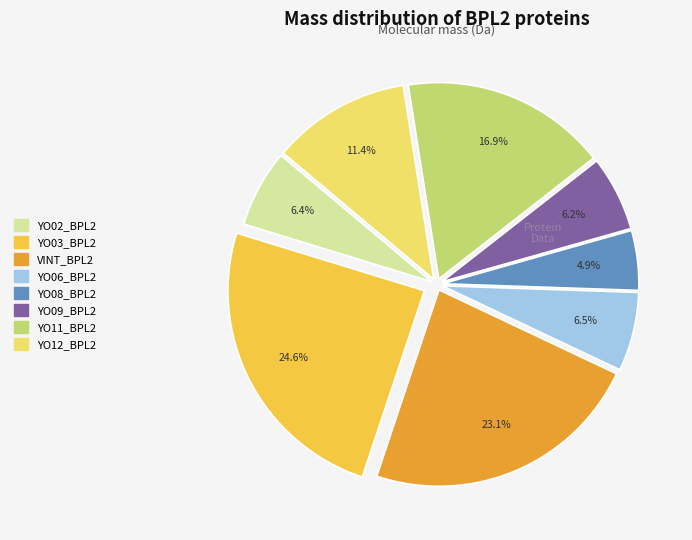

To the nearest percent, what percentage of the pie is YO11_BPL2?

17%